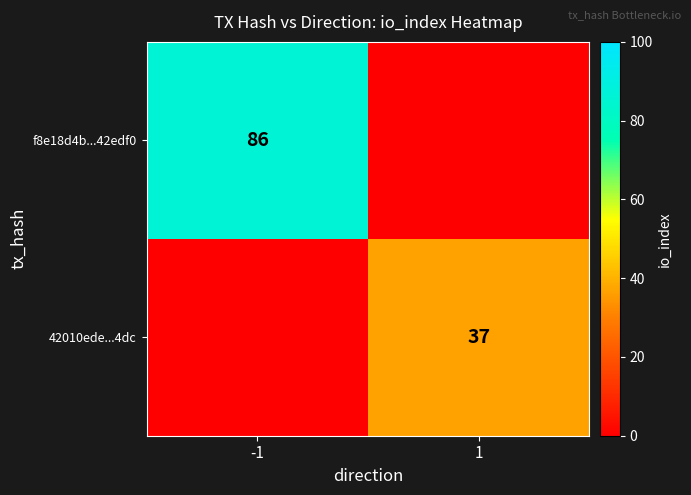

The value of f8e18d4b...42edf0 at -1 is 34. True or false?

False